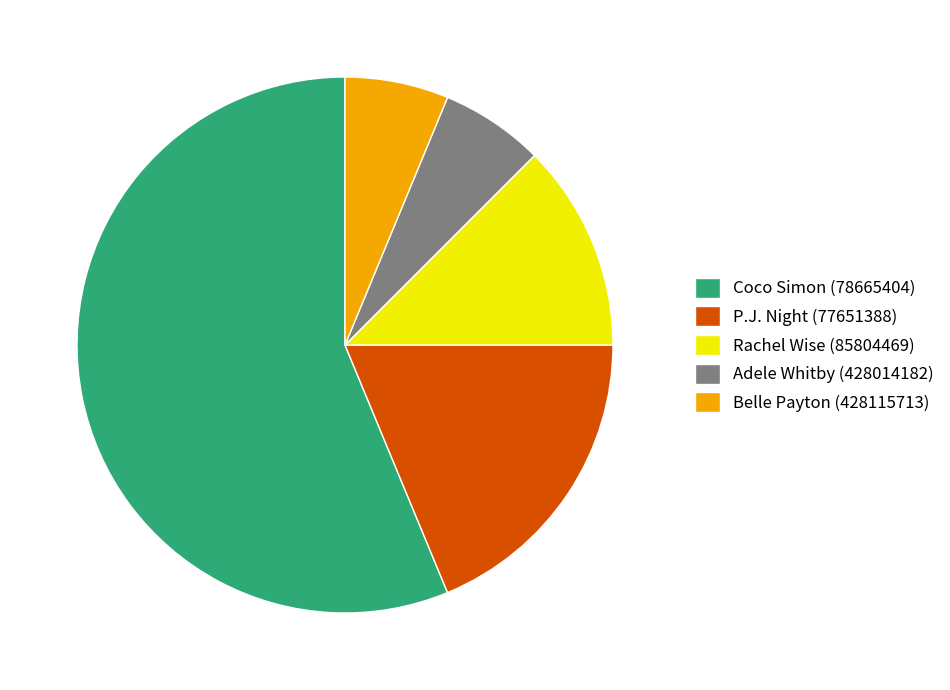

Do Coco Simon (78665404) and Rachel Wise (85804469) together represent more than half of the pie?

Yes